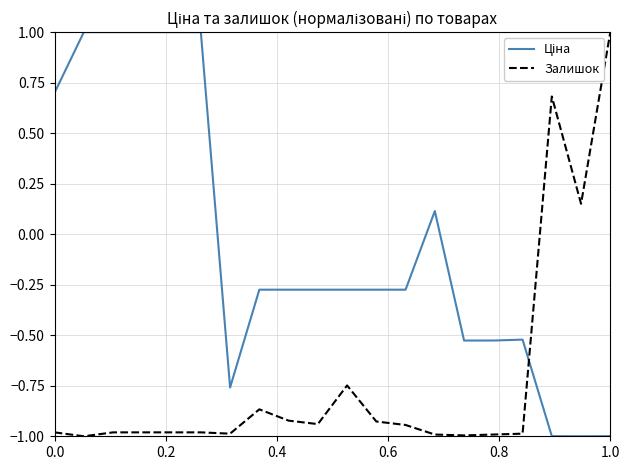

What is the smallest value displayed?

-1.0